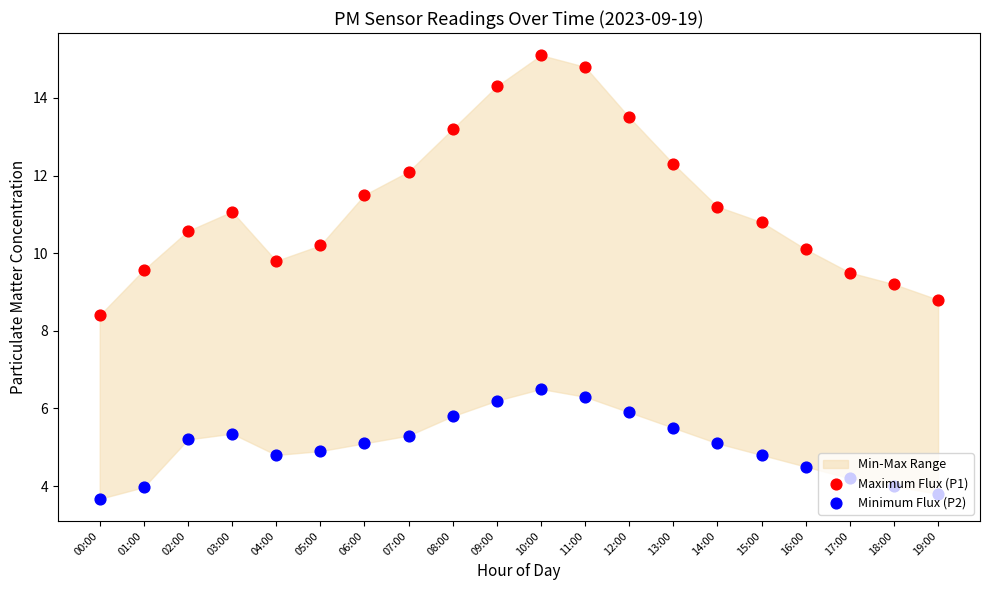

Is the value of Minimum Flux (P2) at 04:00 greater than the value of Maximum Flux (P1) at 09:00?

No